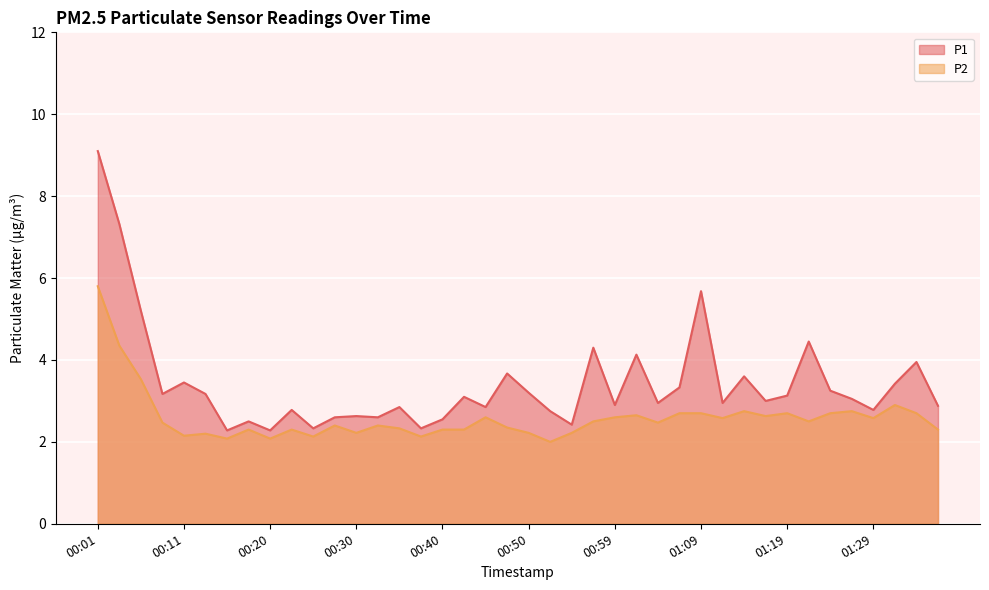

True or false: P2 and P1 intersect in this chart.

False